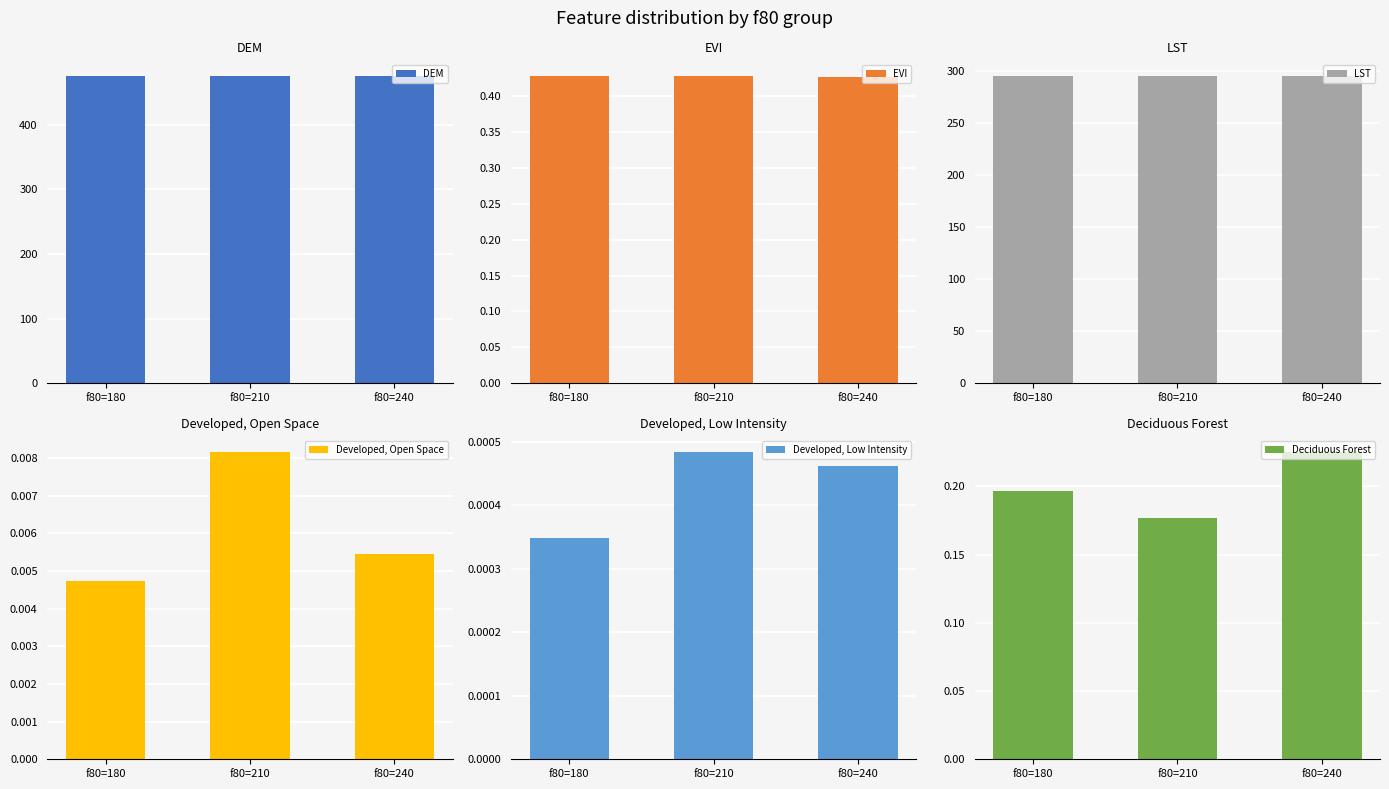

Between f80=180 and f80=240, which series saw the biggest shift?

DEM